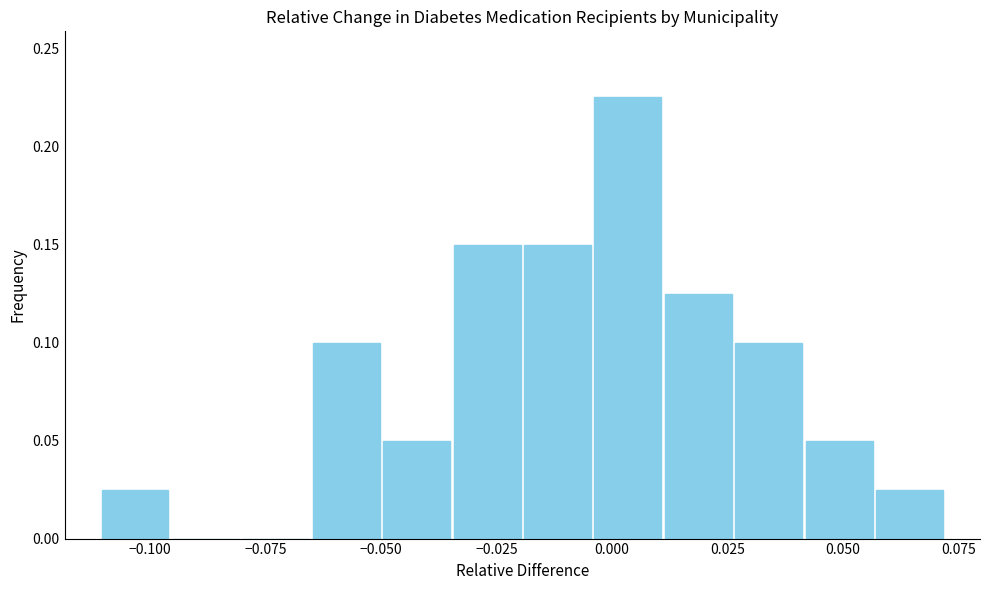

Around what value on the x-axis is the tallest bar? Give the approximate position of its centre, as read against the axis.

0.005